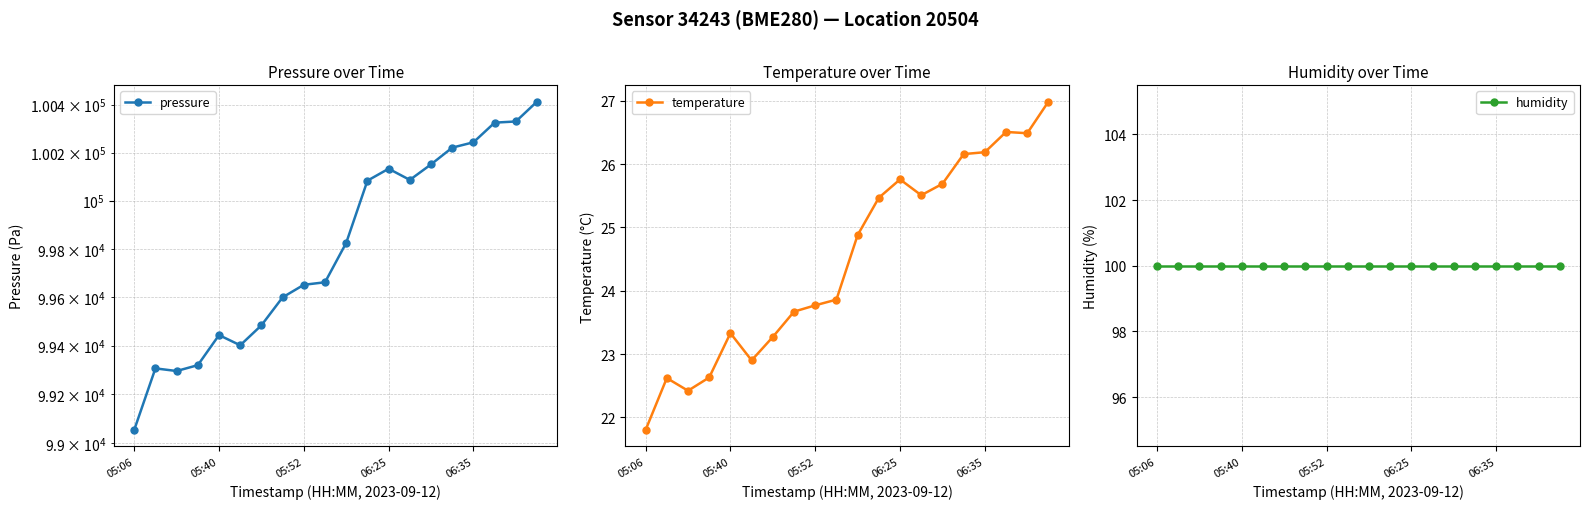

True or false: temperature and pressure cross at least once.

False